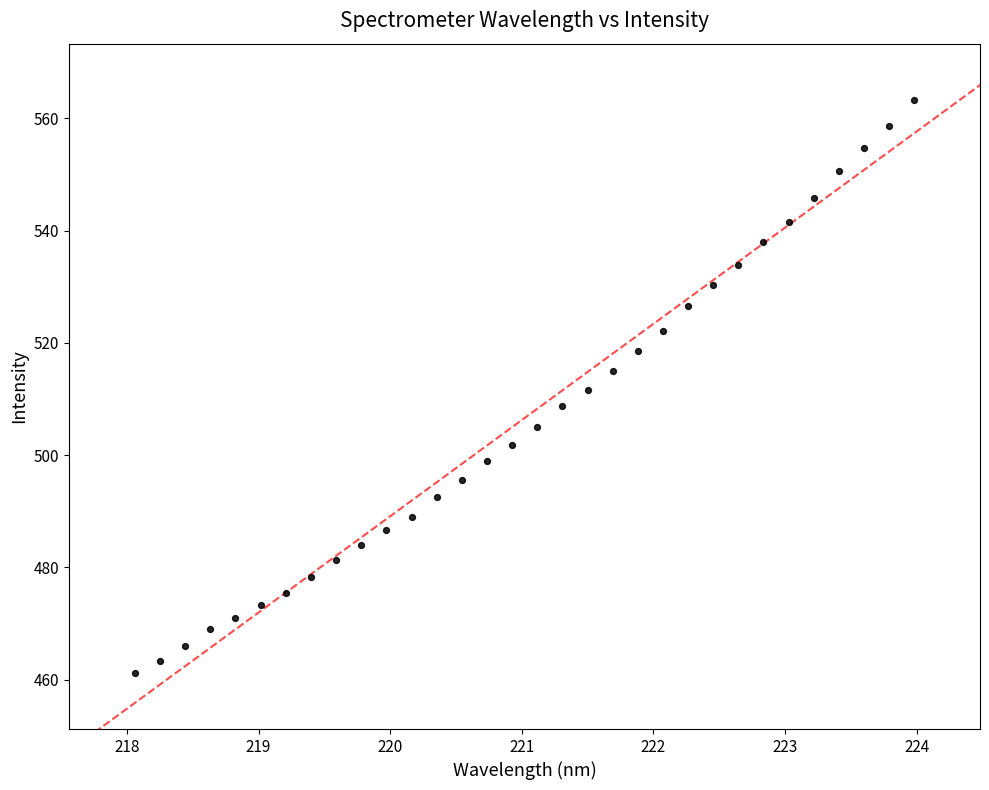

What is the range of X values (max minus min)?

5.9